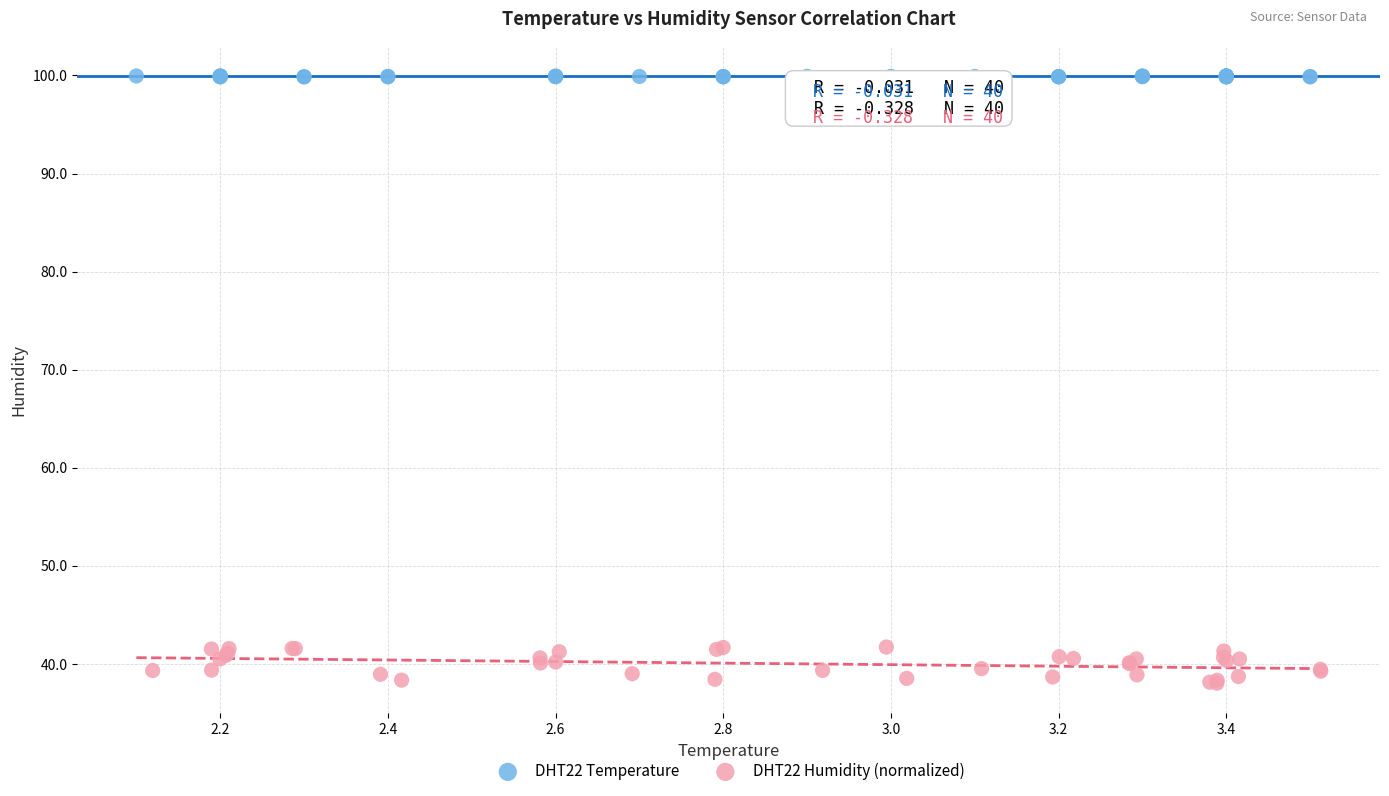

Which series contains the highest Y value?

DHT22 Temperature